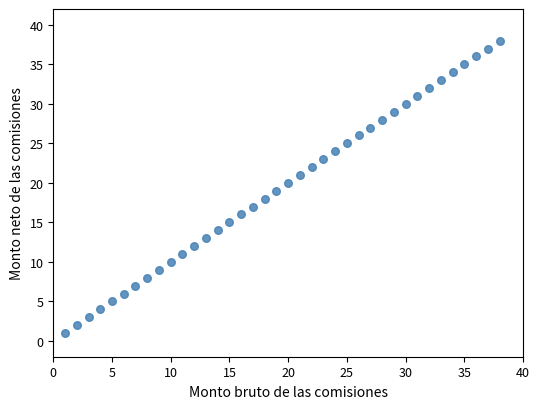

What is the range of X values (max minus min)?

37